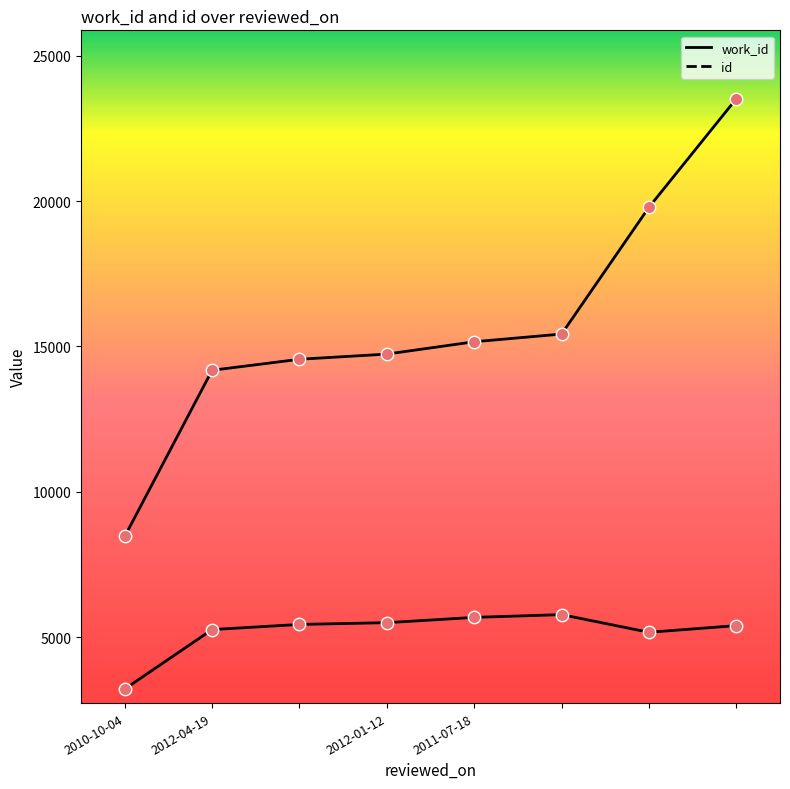

At how many categories does at least one series exceed 5796?

8